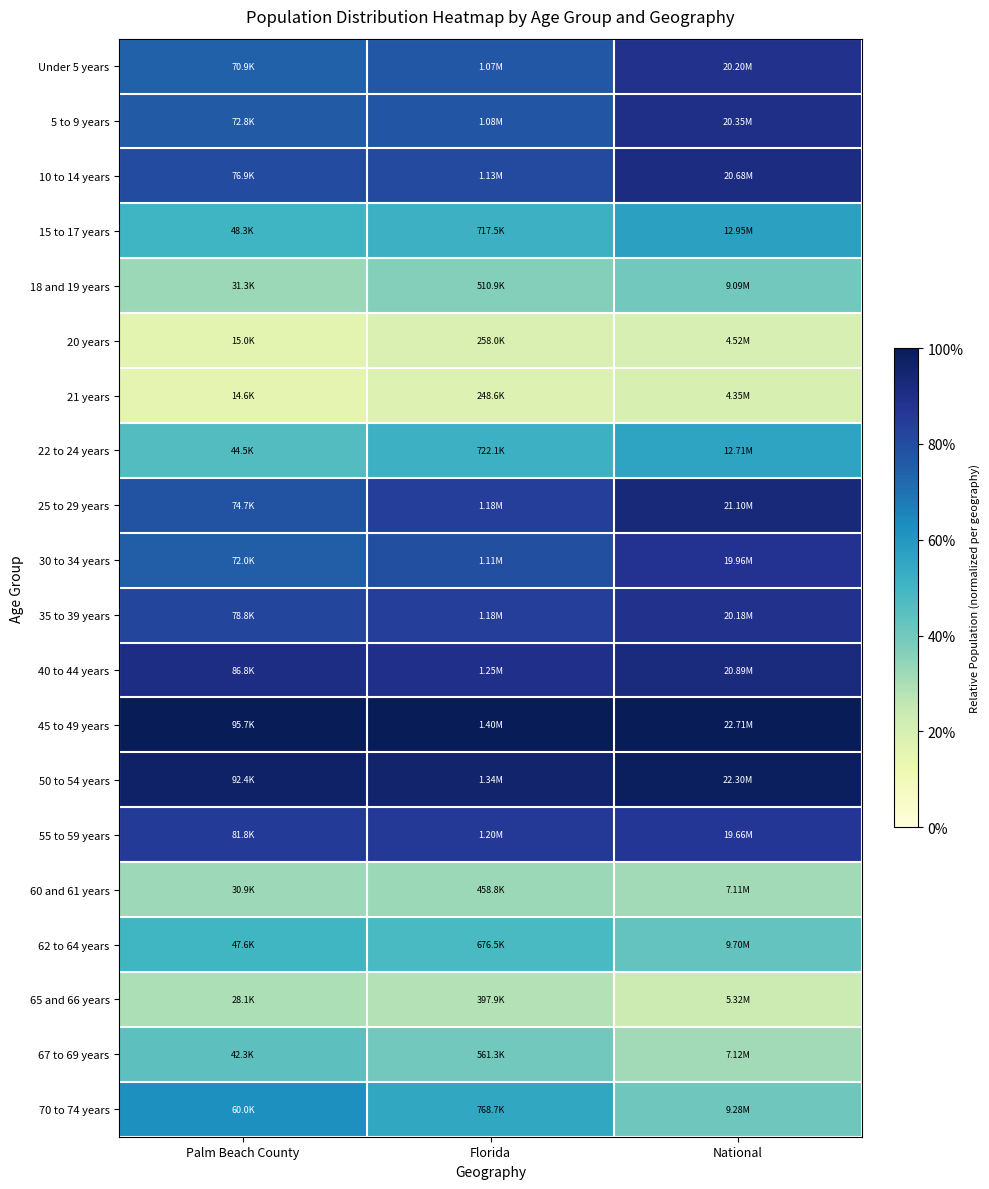

What is the smallest value displayed?

0.2